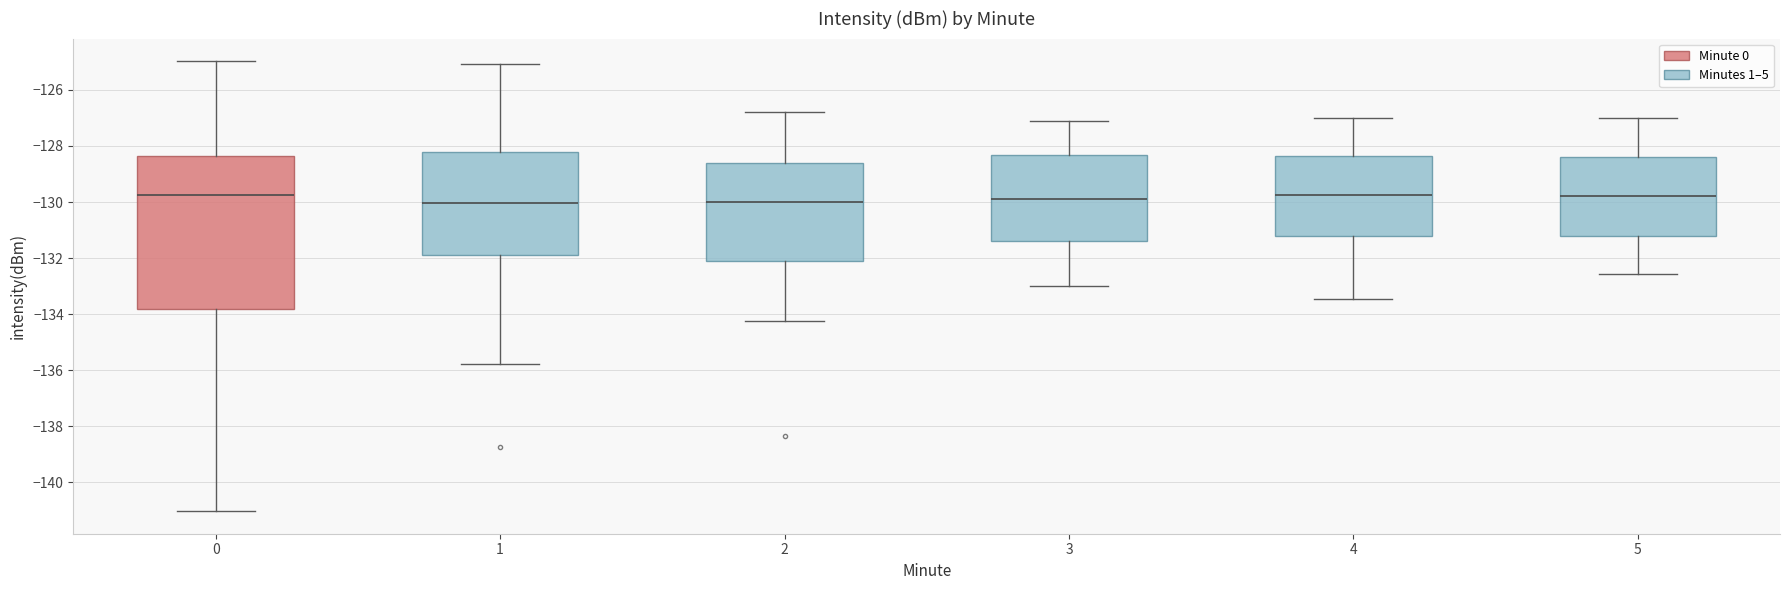

Comparing the boxes themselves (not the whiskers), which one is the tallest?

0